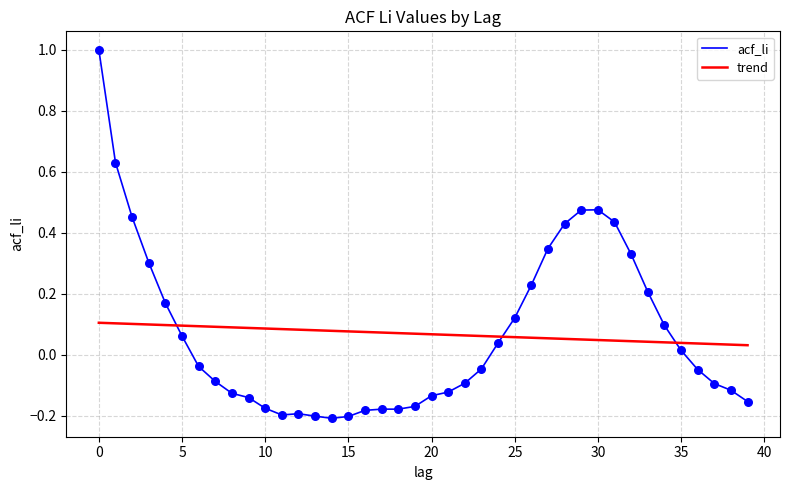

What are all the series names shown in the legend?

acf_li, trend